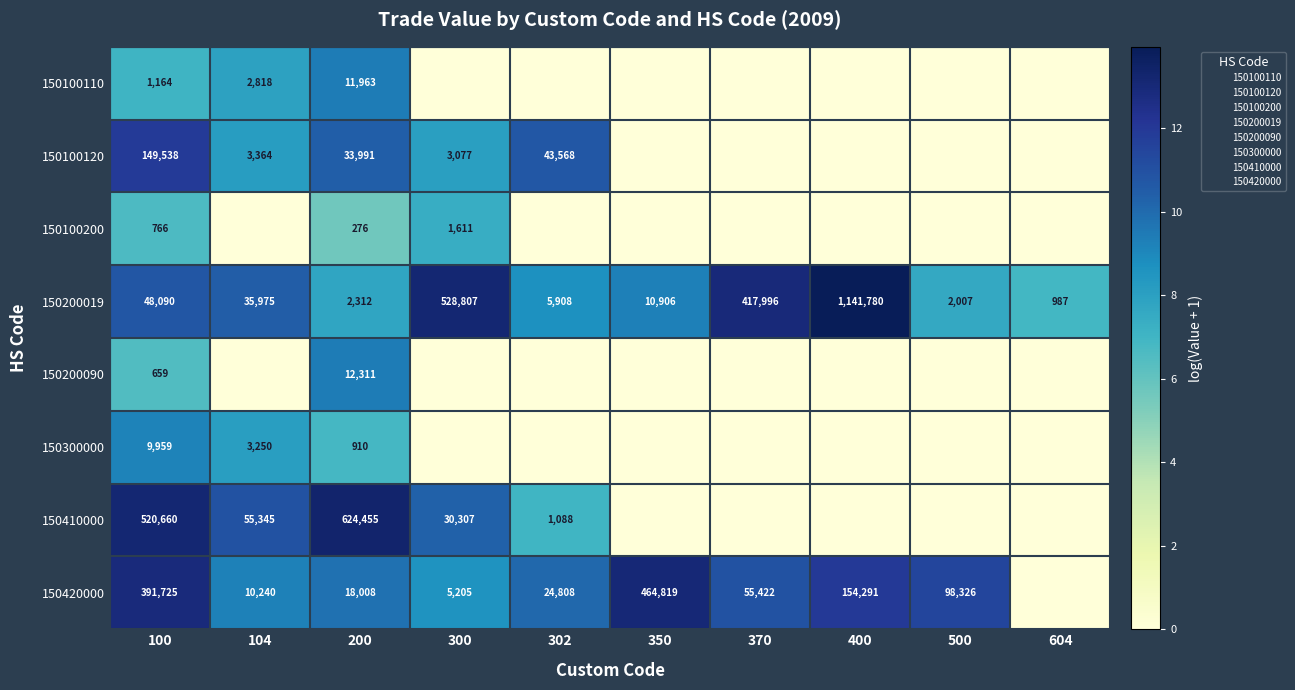

List the labels in order of 150300000 value, smallest first.

300, 302, 350, 370, 400, 500, 604, 200, 104, 100